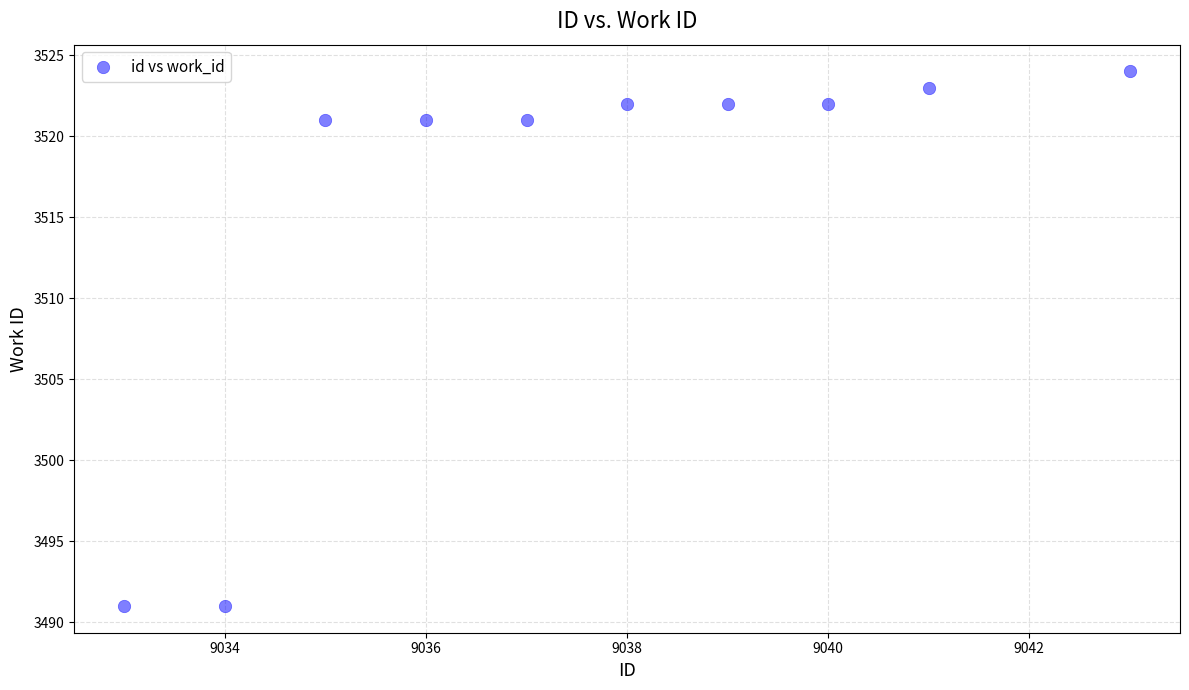

What is the average X value?

9038